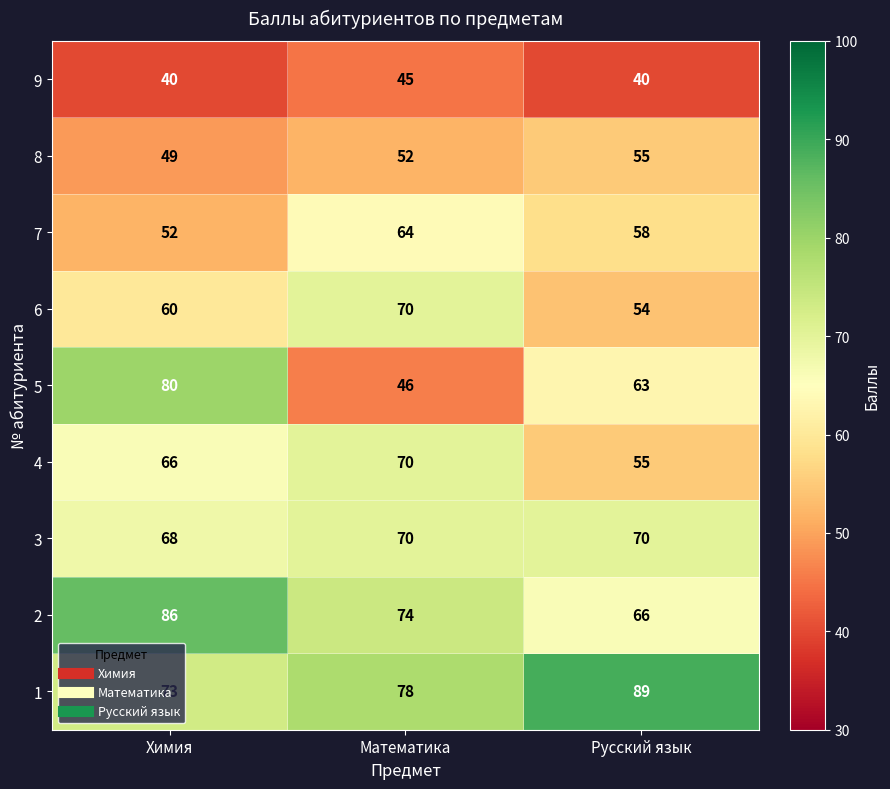

How many series are shown in this chart?

9